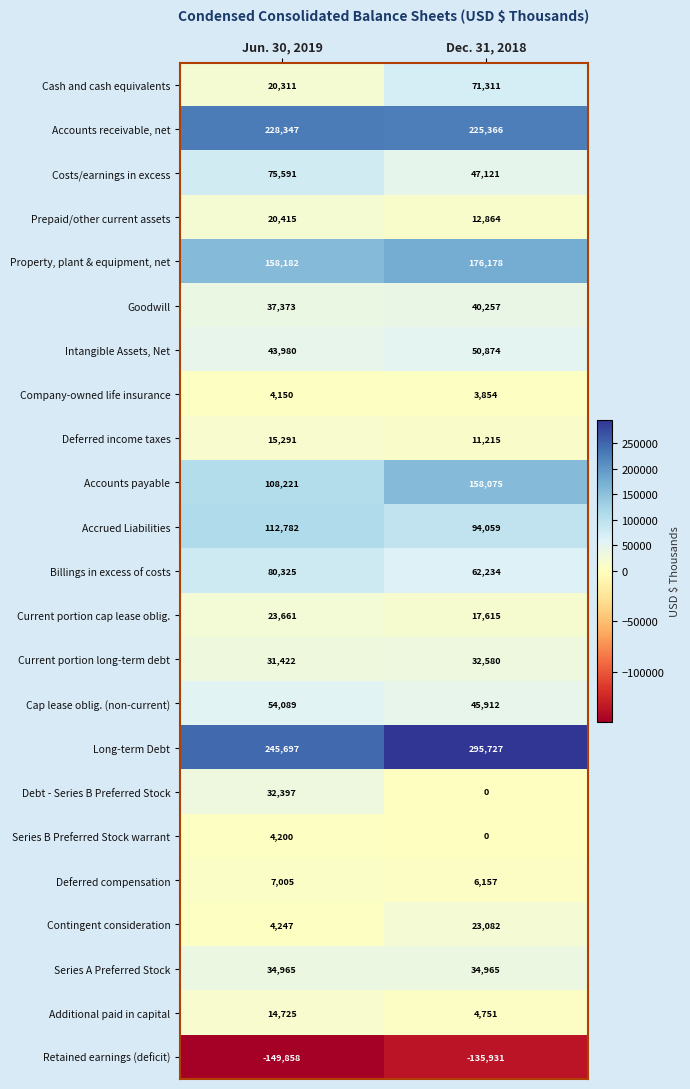

What is the difference between the Accounts payable values at Dec. 31, 2018 and Jun. 30, 2019?

49854